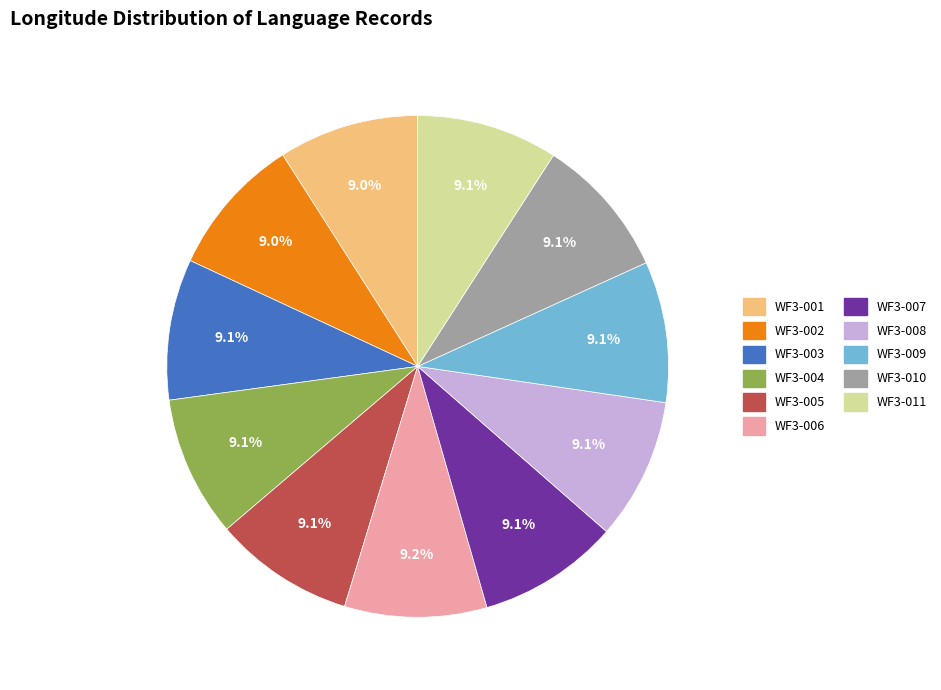

What portion of the pie excludes WF3-011?

90.9%